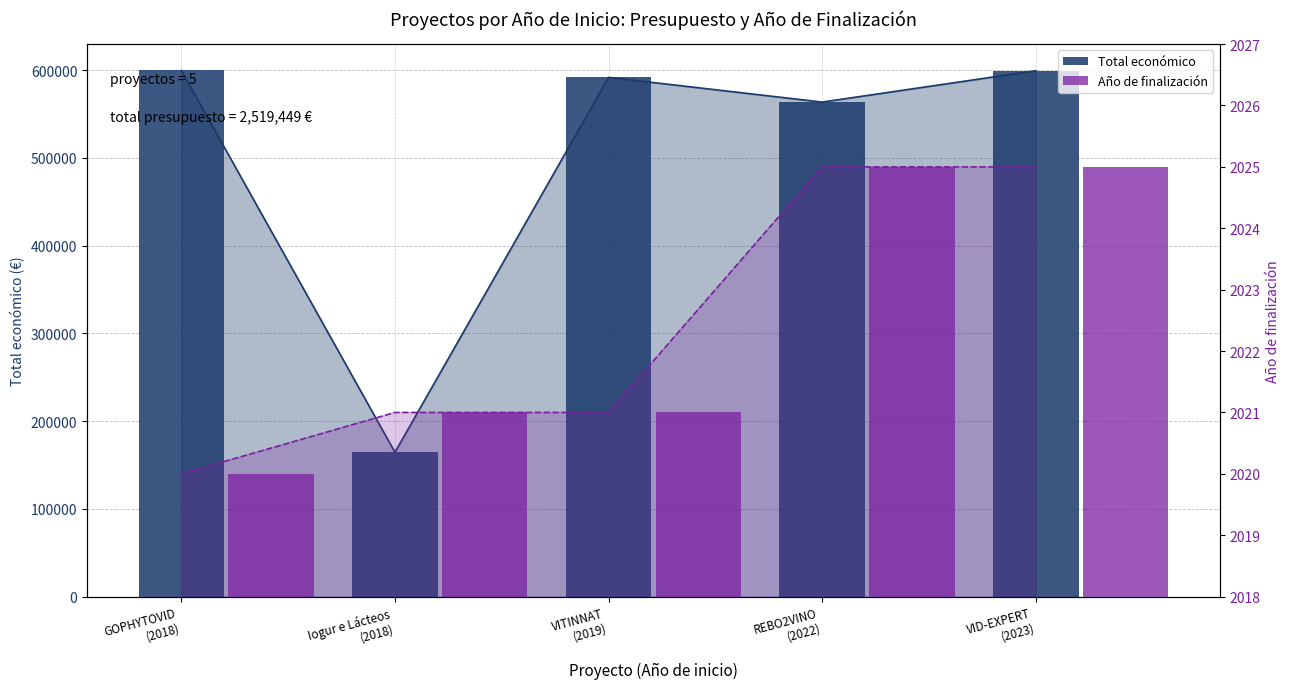

What is the difference between the Total económico values at VITINNAT
(2019) and REBO2VINO
(2022)?

28157